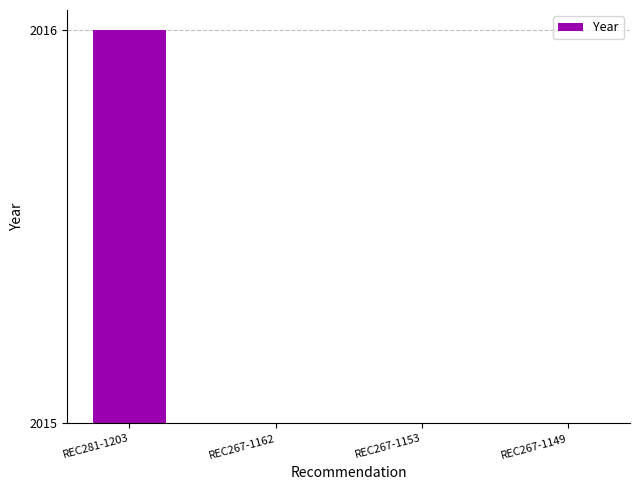

How many distinct data groups are displayed?

1